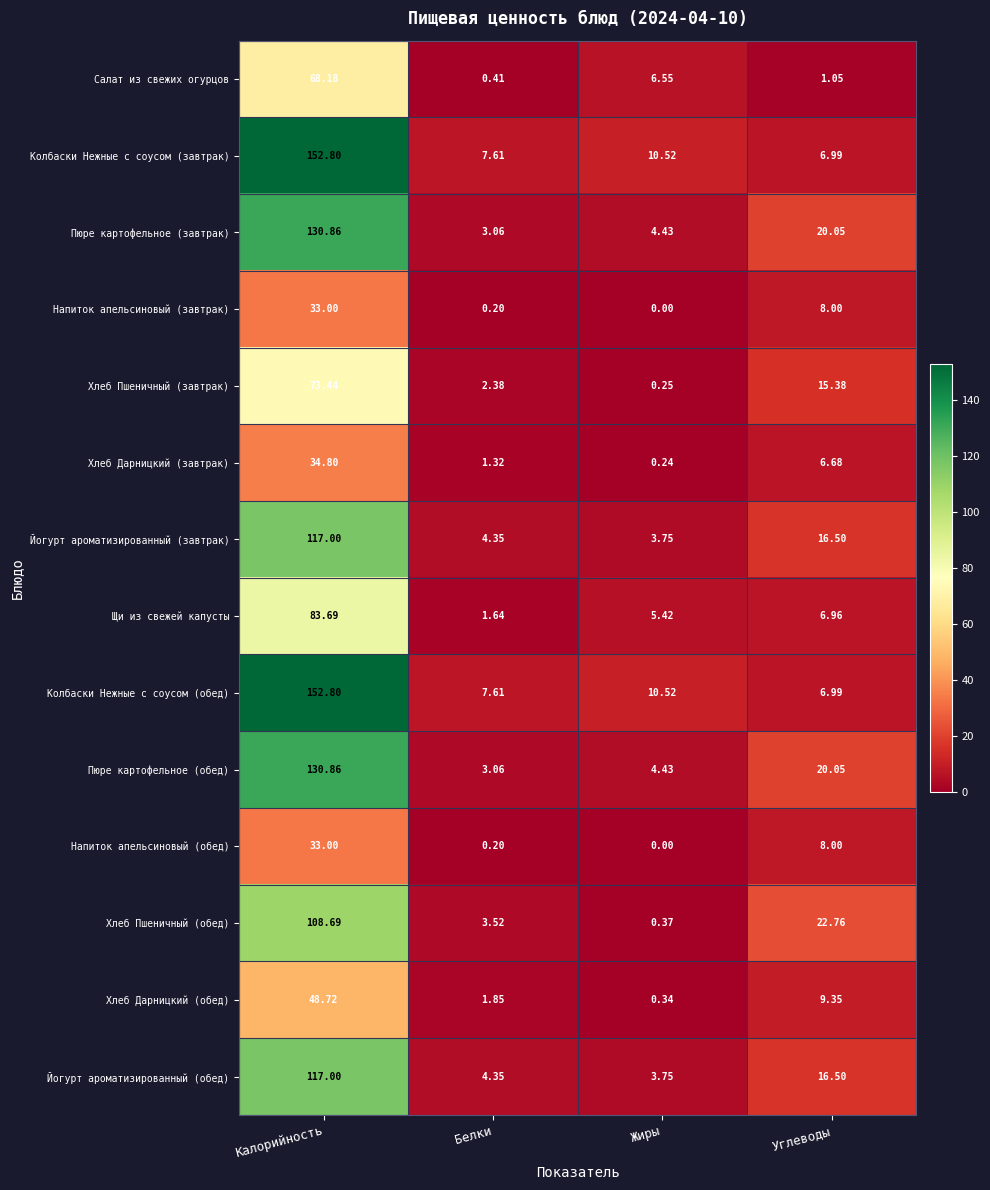

At which label does Напиток апельсиновый (завтрак) first exceed 8?

Калорийность